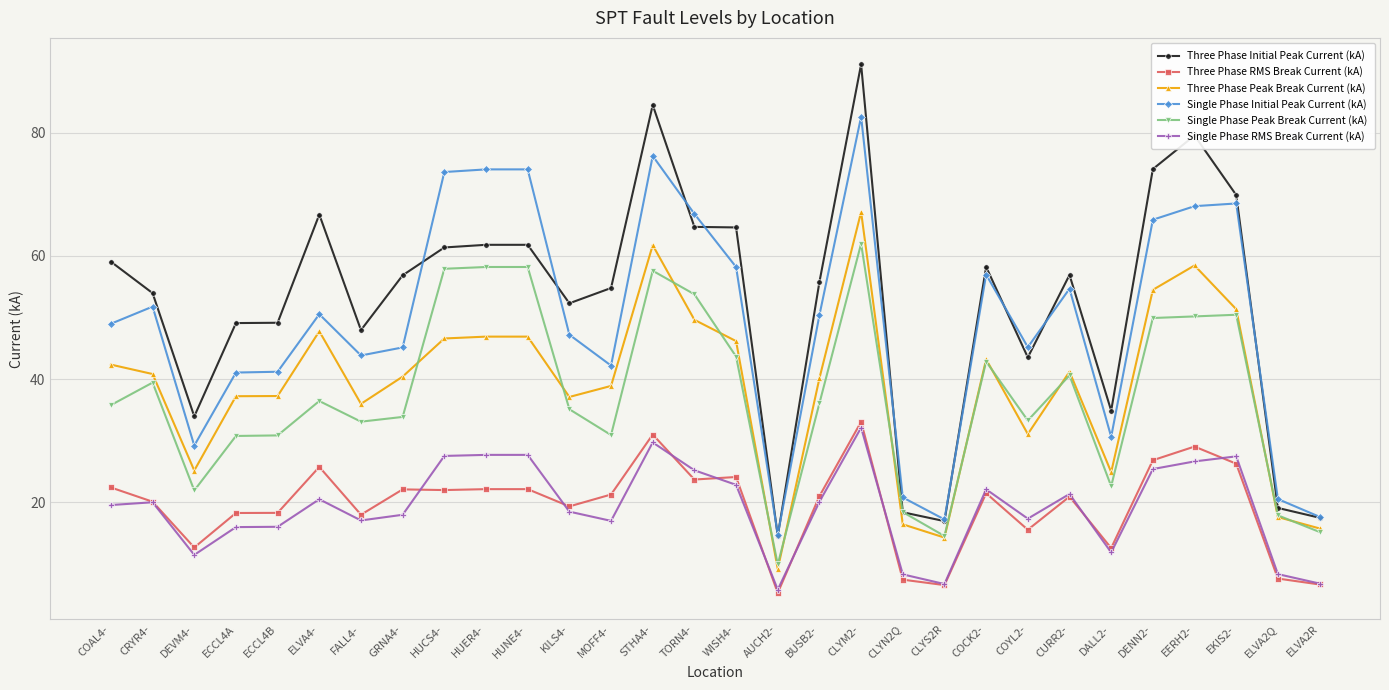

The Three Phase Peak Break Current (kA) series shows 38.9 at MOFF4-. True or false?

True